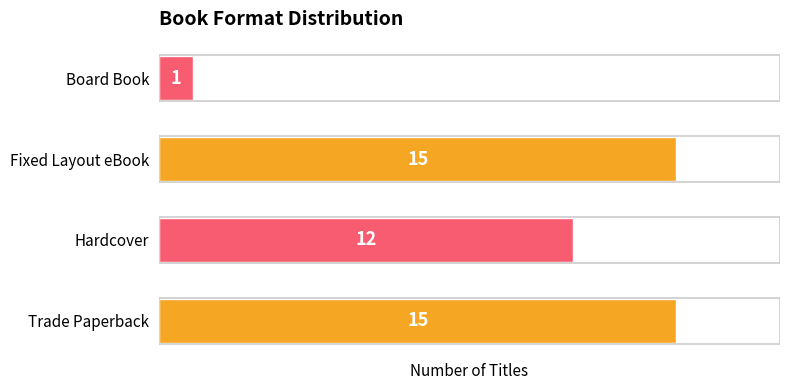

What is the difference between the values at Trade Paperback and Hardcover?

3